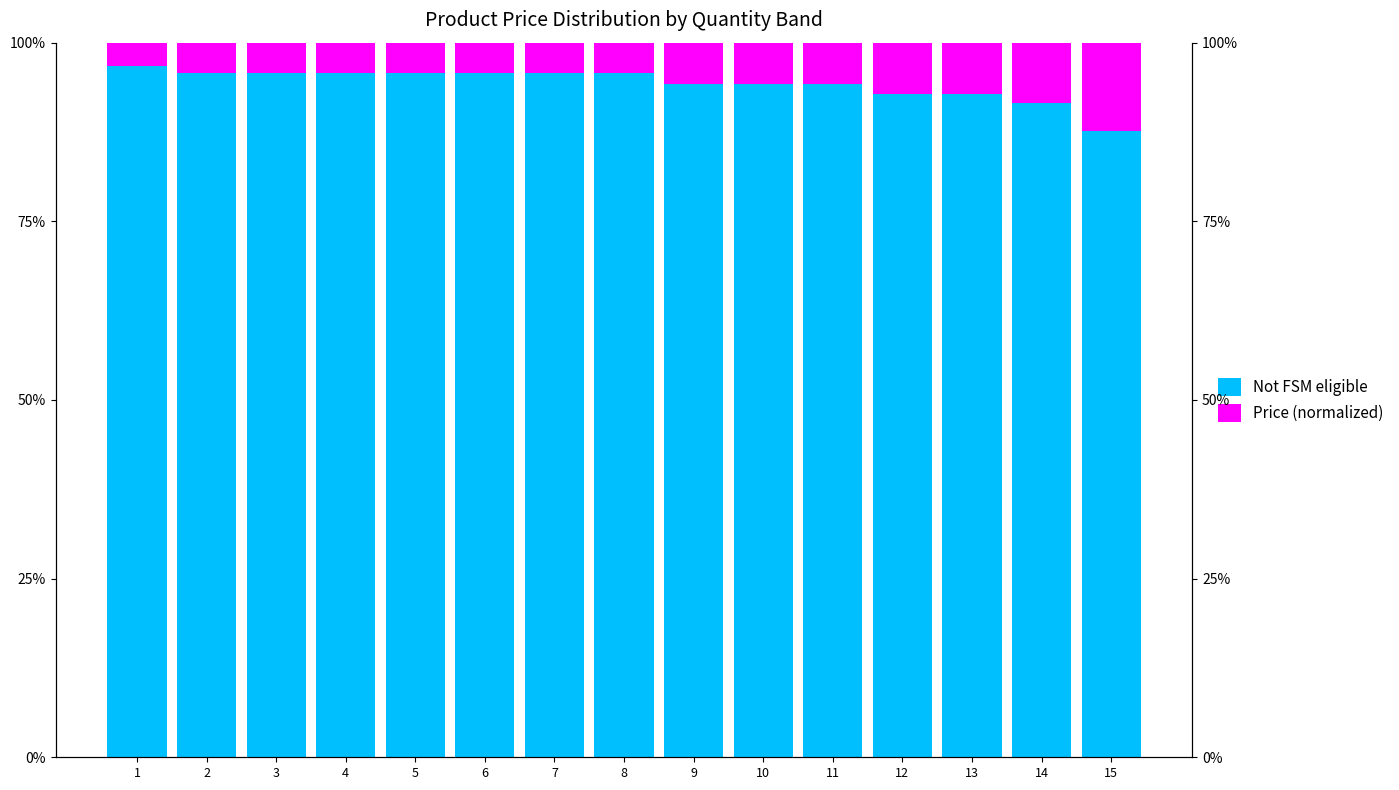

Between 9 and 14, which series saw the biggest shift?

Price (normalized)